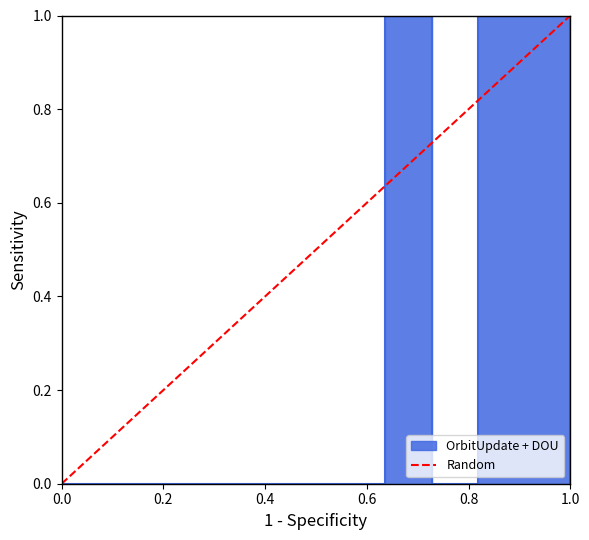

What is the greatest value displayed?

1